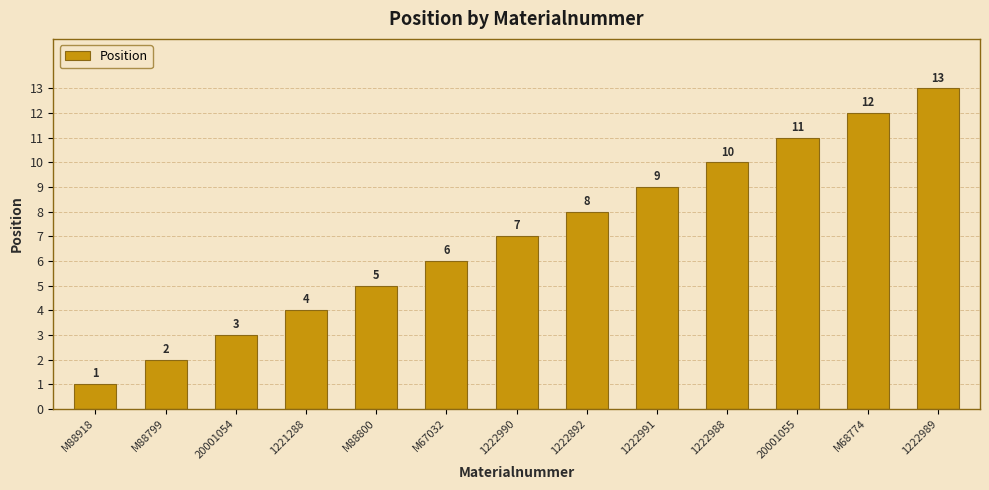

Which has a higher value, M88800 or 1222991?

1222991